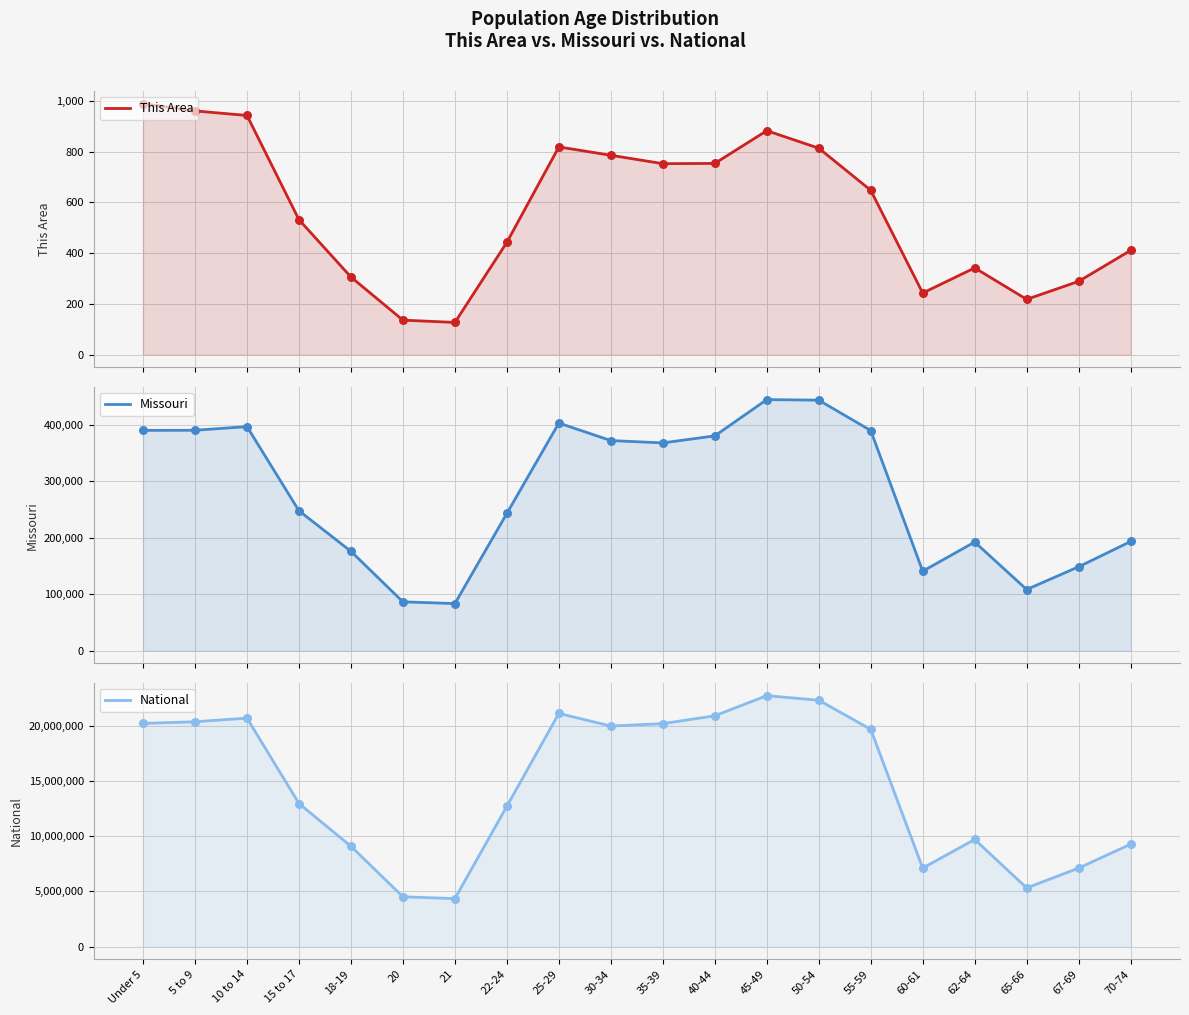

What are all the series names shown in the legend?

This Area, Missouri, National